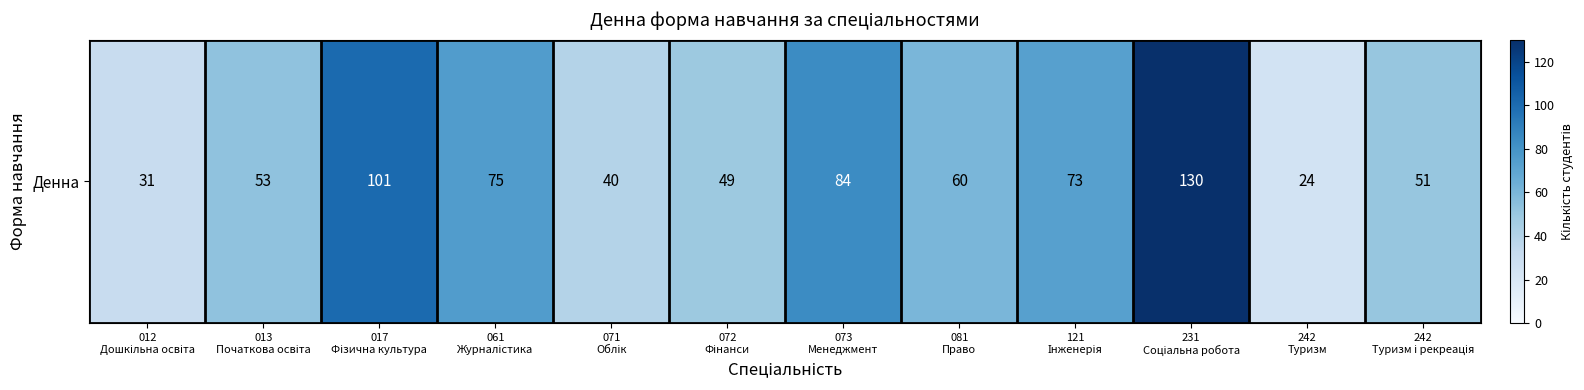

What is the minimum value shown in the chart?

24